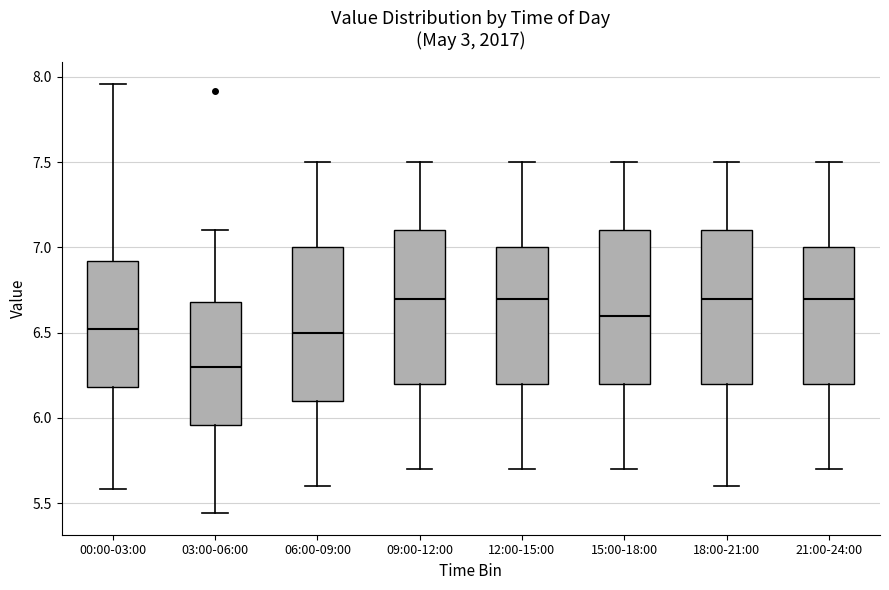

Reading left to right, transcribe this box plot: for each box, give where its median line is, the range the box spans, and where its two whiskers end, as read against the y-axis. The values are not printed on the chart, so give them approximately, as read against the axis.

00:00-03:00: median 6.50, box 6.20 to 6.90, whiskers 5.60 to 7.95
03:00-06:00: median 6.30, box 5.95 to 6.70, whiskers 5.45 to 7.10
06:00-09:00: median 6.50, box 6.10 to 7.00, whiskers 5.60 to 7.50
09:00-12:00: median 6.70, box 6.20 to 7.10, whiskers 5.70 to 7.50
12:00-15:00: median 6.70, box 6.20 to 7.00, whiskers 5.70 to 7.50
15:00-18:00: median 6.60, box 6.20 to 7.10, whiskers 5.70 to 7.50
18:00-21:00: median 6.70, box 6.20 to 7.10, whiskers 5.60 to 7.50
21:00-24:00: median 6.70, box 6.20 to 7.00, whiskers 5.70 to 7.50